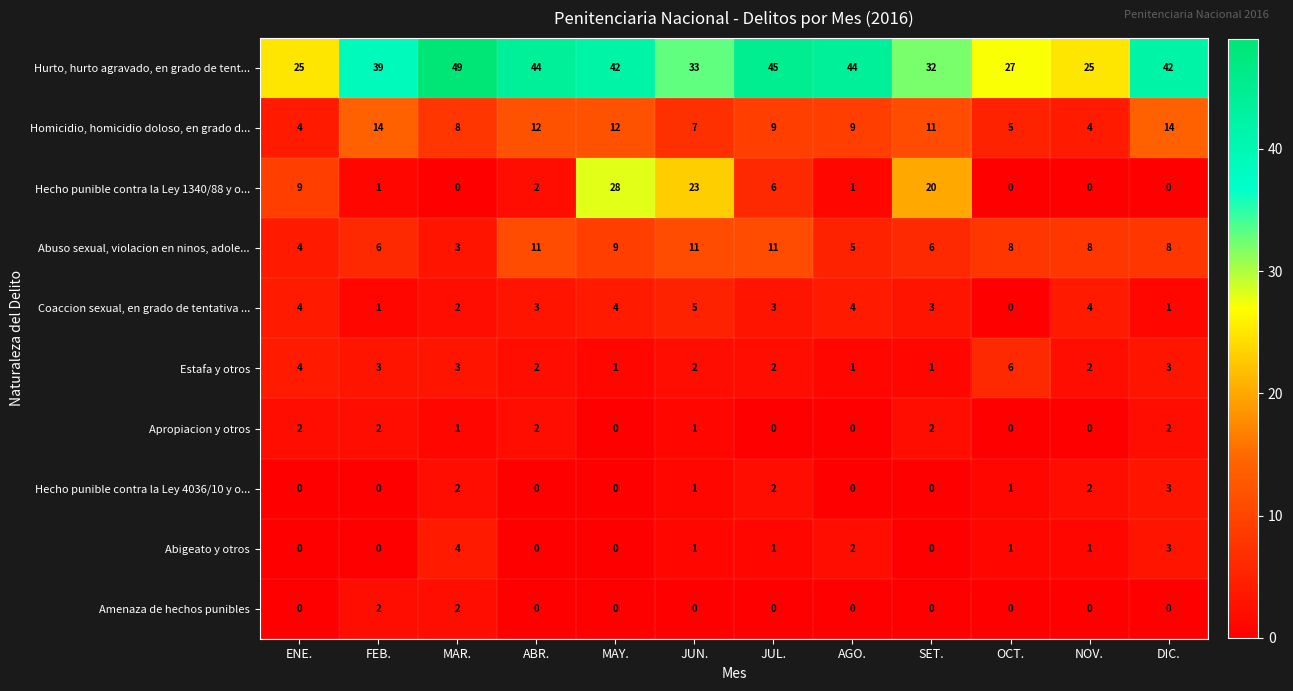

What is the difference between the maximum and minimum values in the Estafa y otros series?

5